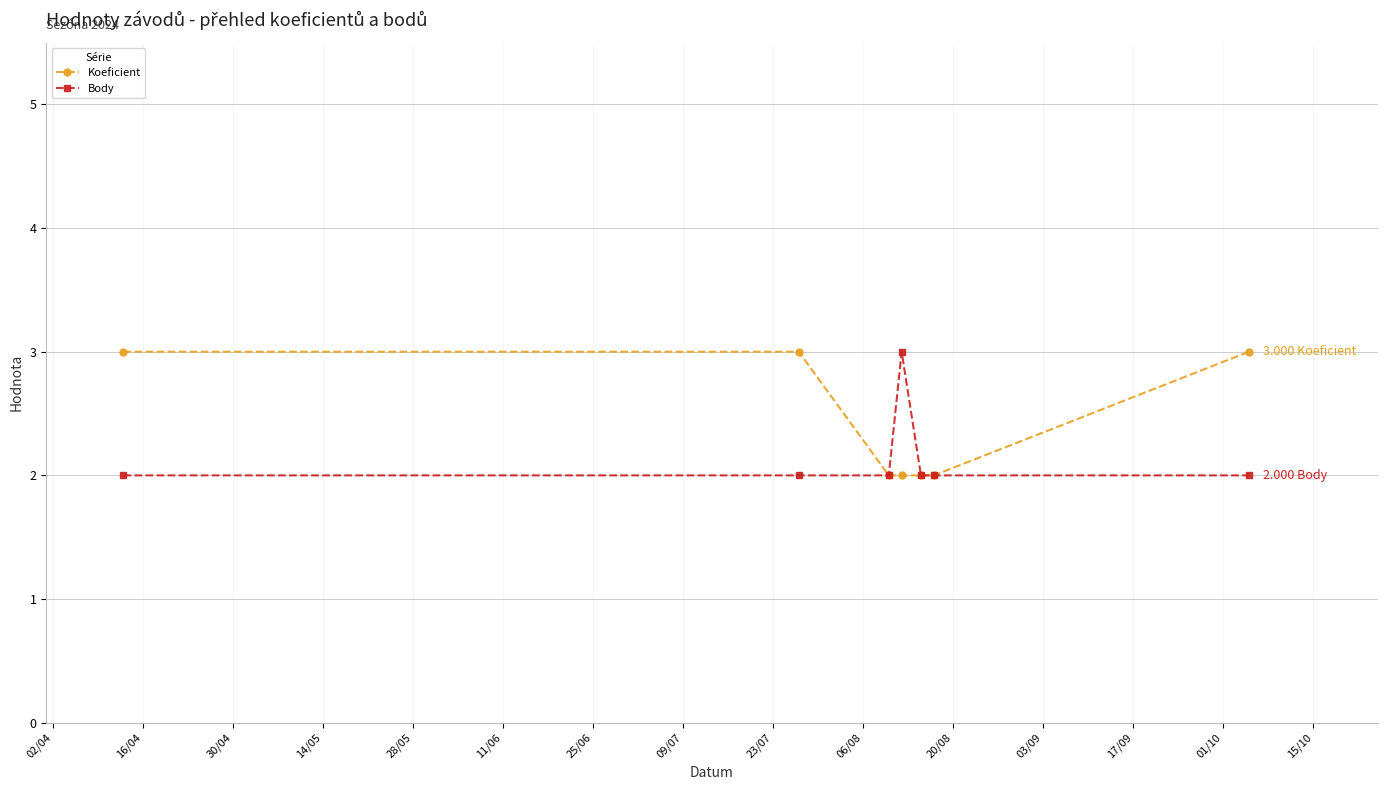

List the series in order of their overall mean, lowest first.

Body, Koeficient